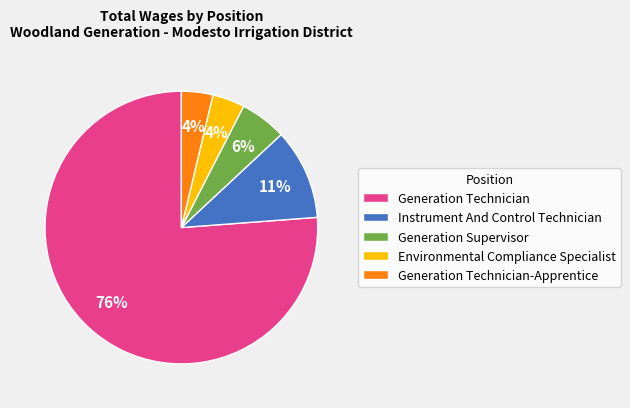

Do Generation Technician and Generation Supervisor together represent more than half of the pie?

Yes